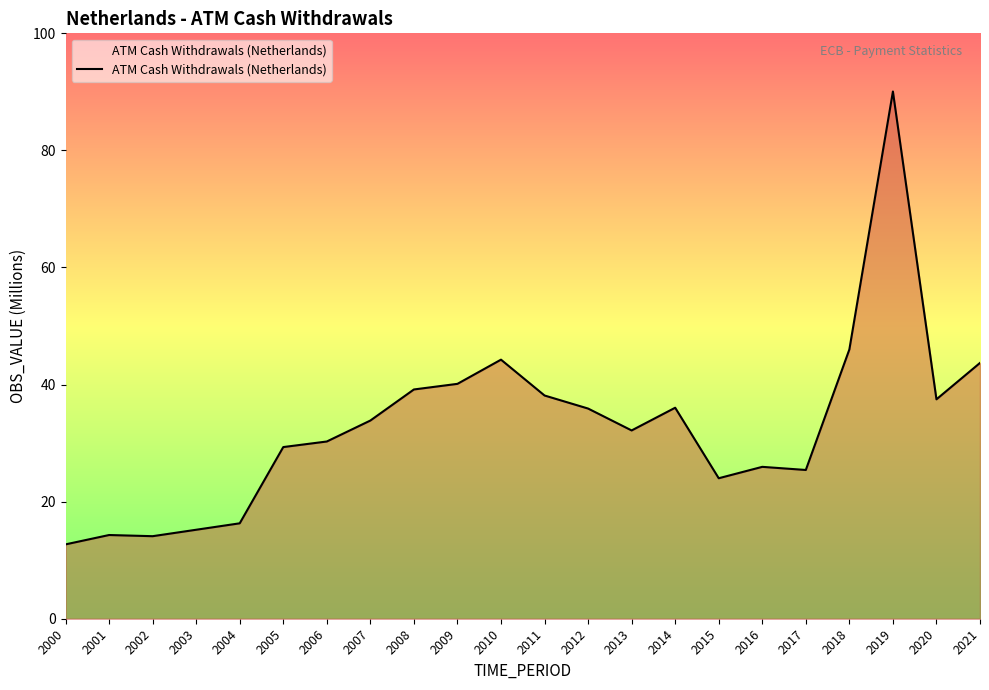

True or false: the data has more than 0 interior local peaks.

True